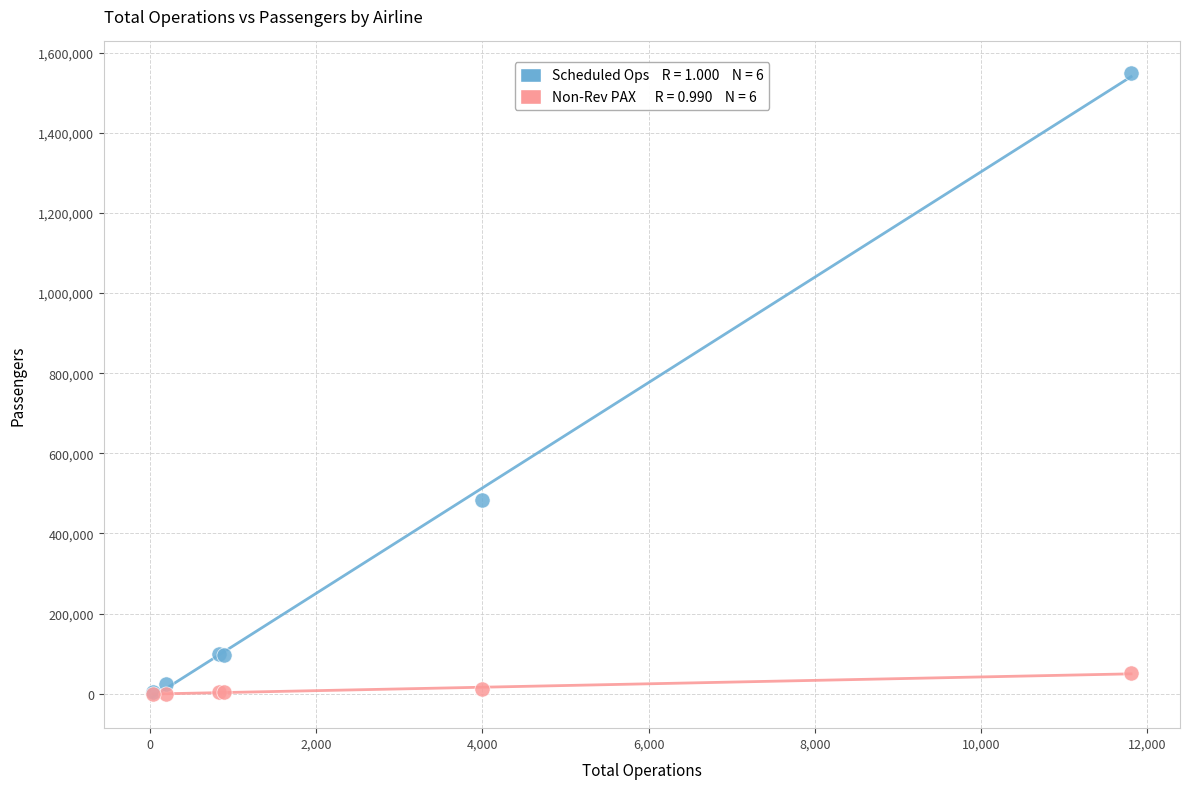

Across all series, what Y value is closest to 774932?

484631